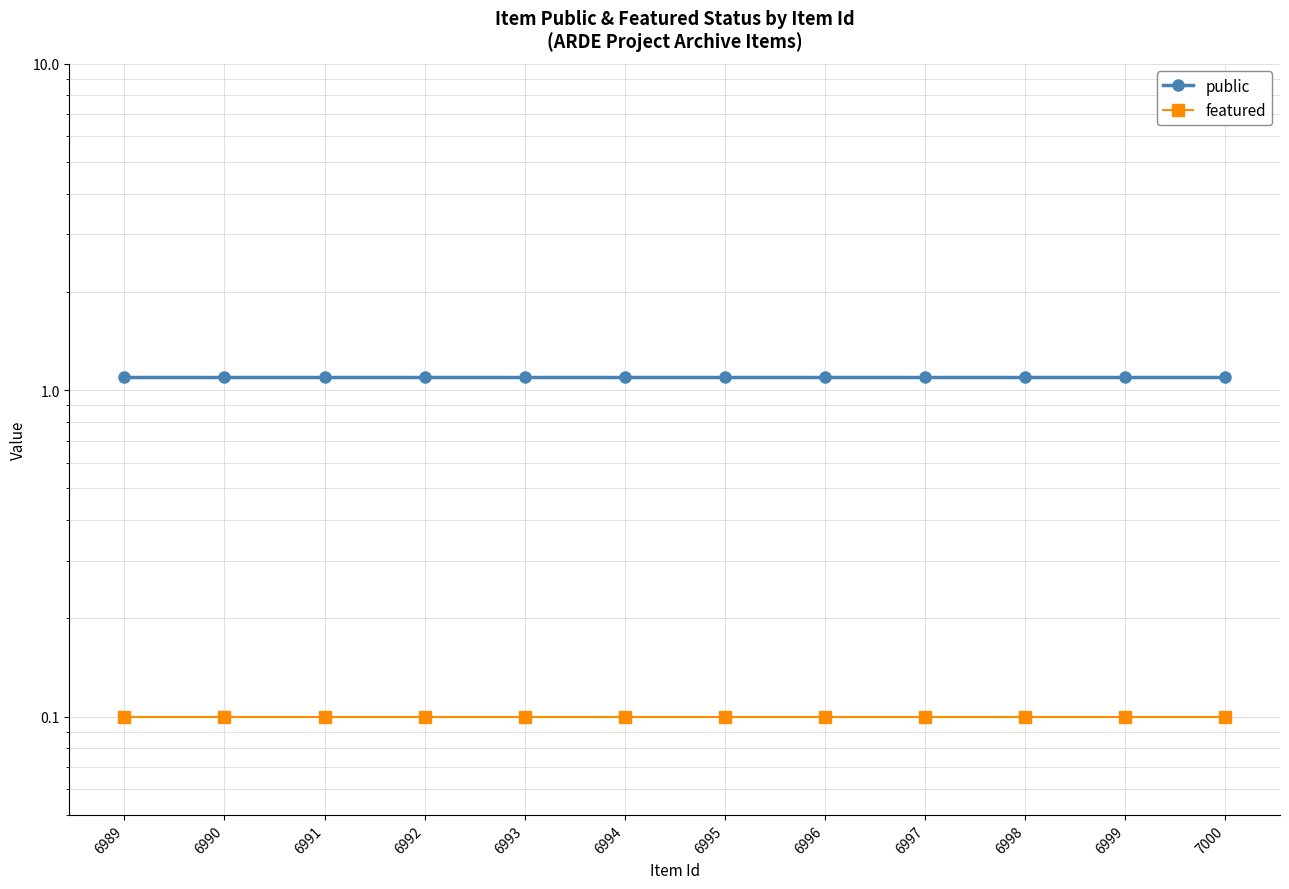

What is the minimum value for public?

1.1